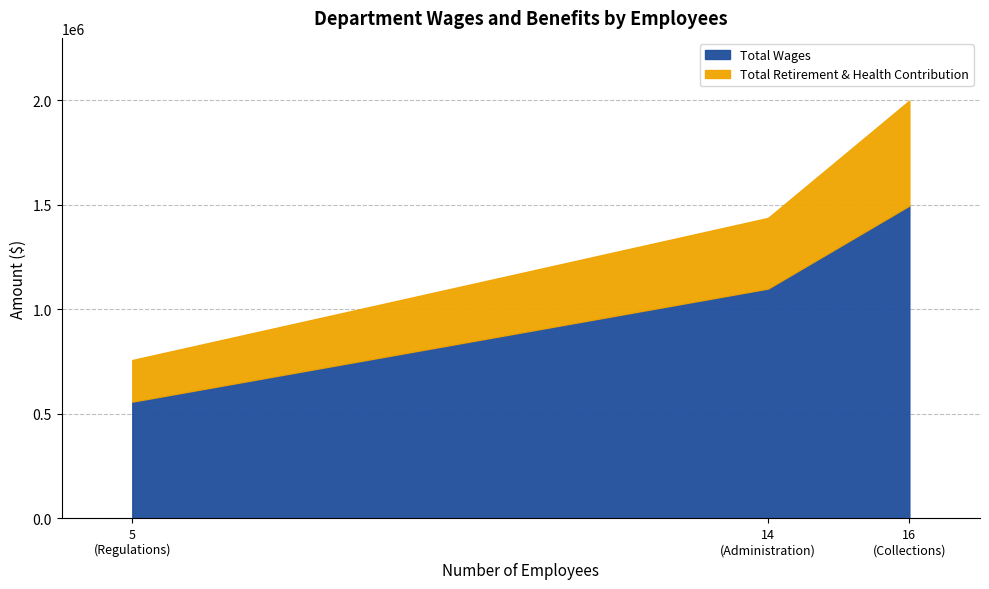

What is the highest value of the Total Wages series?

1496369